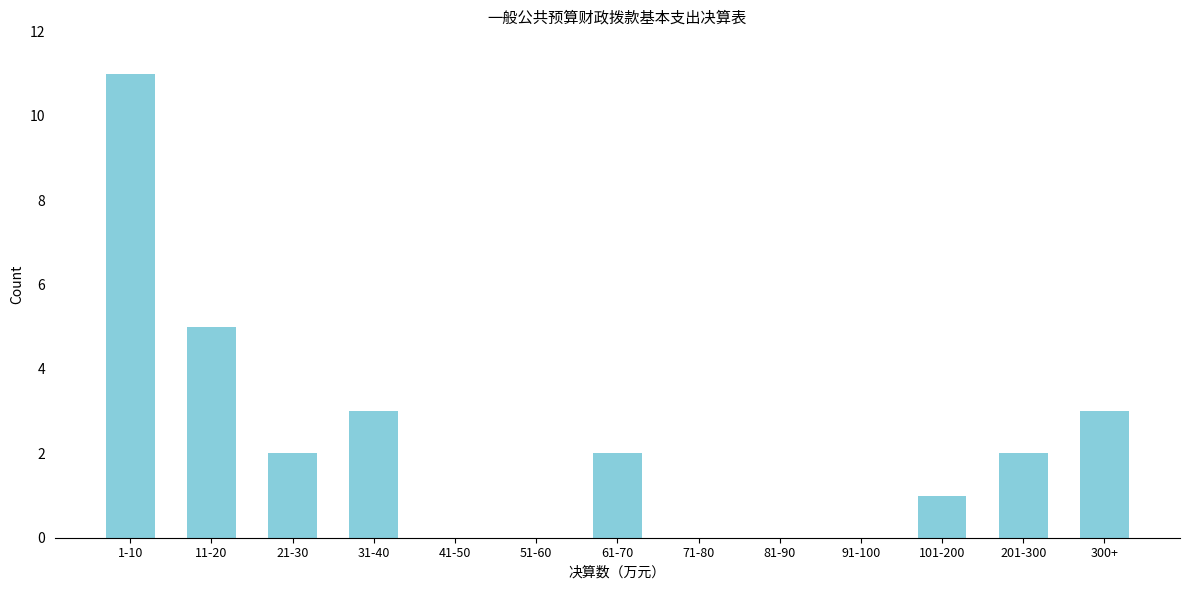

Reading left to right, what are all the values shown in this chart?

1-10=11	11-20=5	21-30=2	31-40=3	41-50=0	51-60=0	61-70=2	71-80=0	81-90=0	91-100=0	101-200=1	201-300=2	300+=3